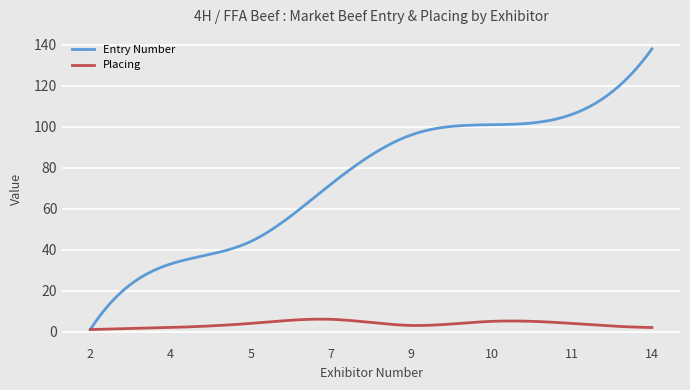

List the series in order of their overall mean, highest first.

Entry Number, Placing